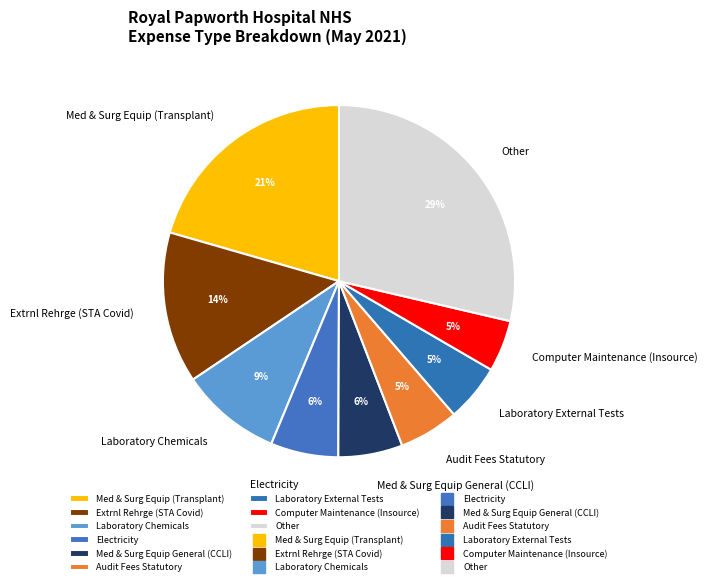

Which has a higher value, Electricity or Laboratory Chemicals?

Laboratory Chemicals